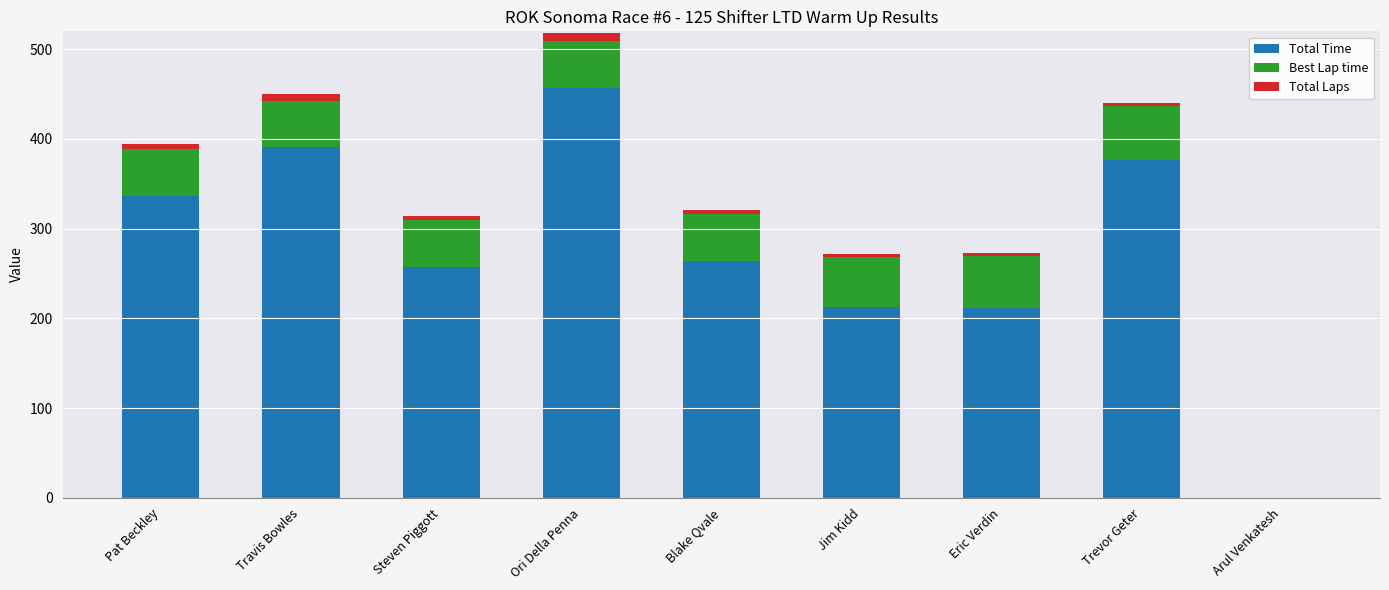

At which category is the sum across all series the highest?

Ori Della Penna